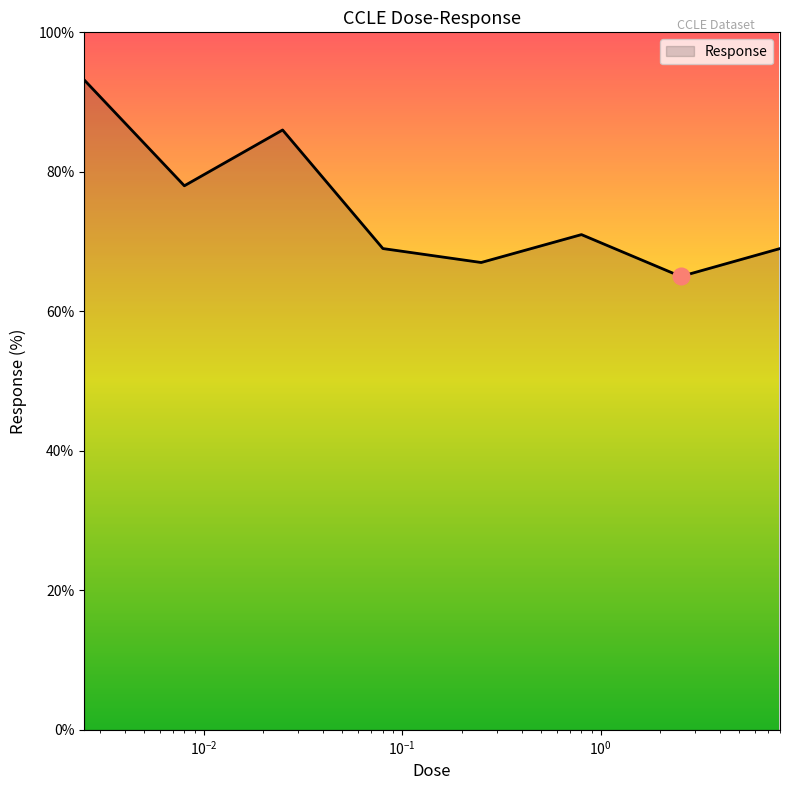

What is the difference between the second highest and minimum values?

21.0